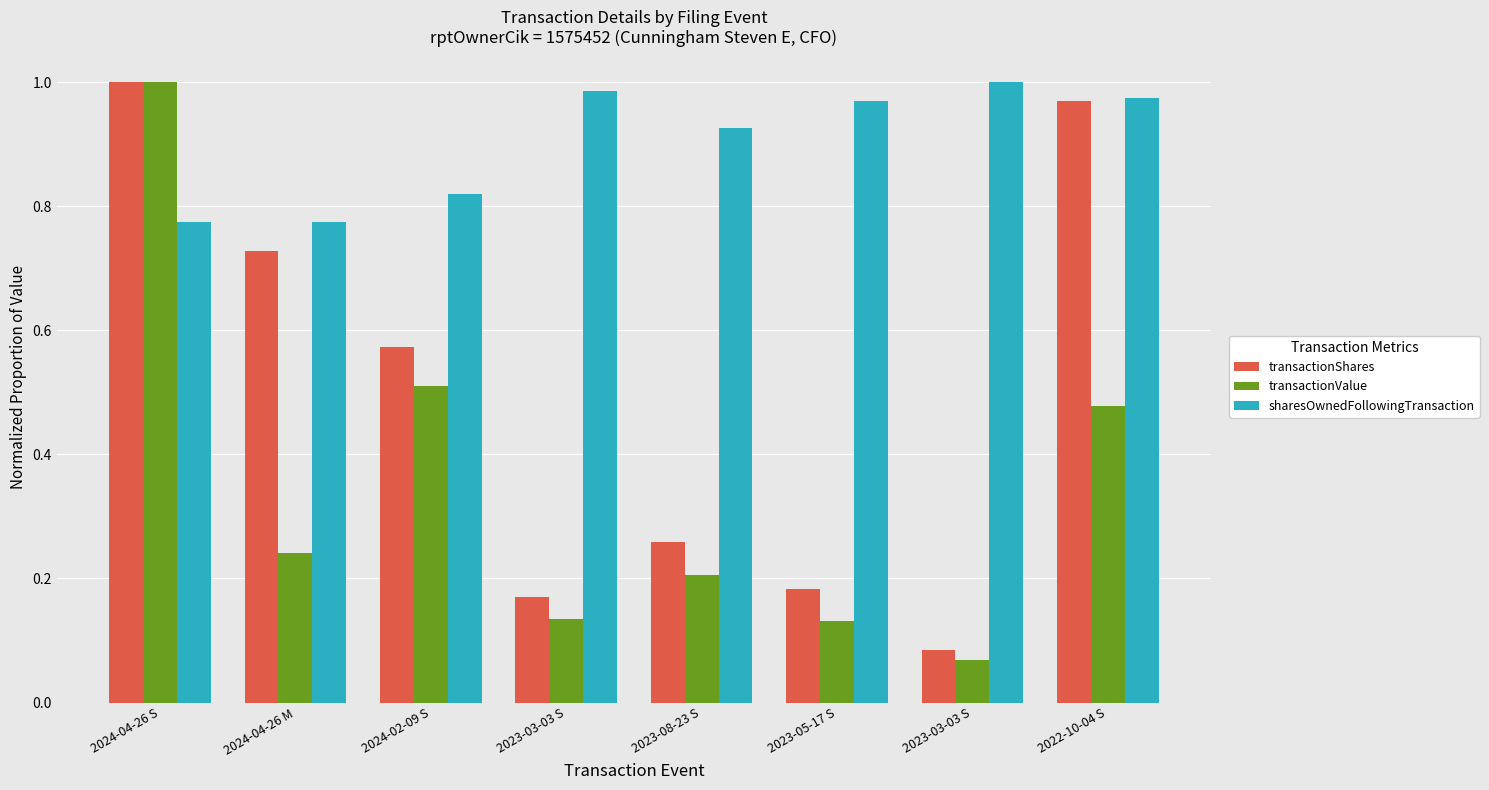

At how many categories does at least one series exceed 0?

8